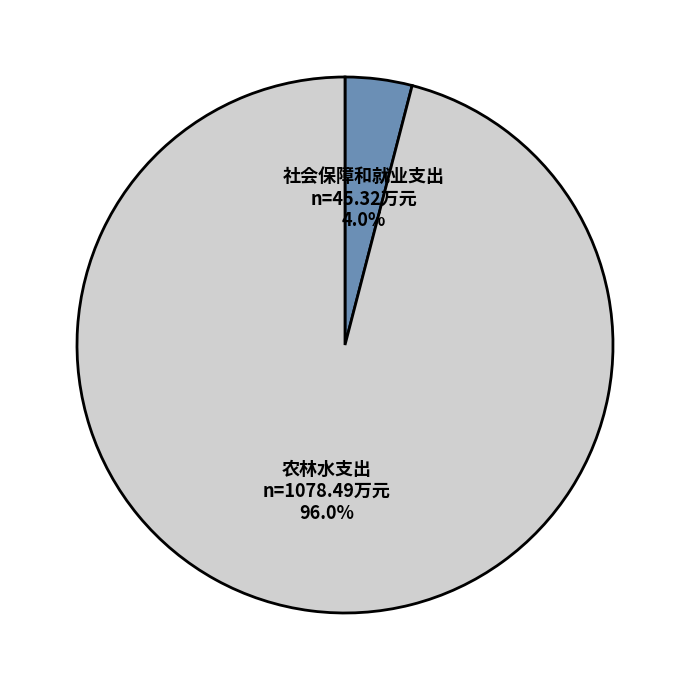

Is there any slice that represents more than half of the pie?

Yes